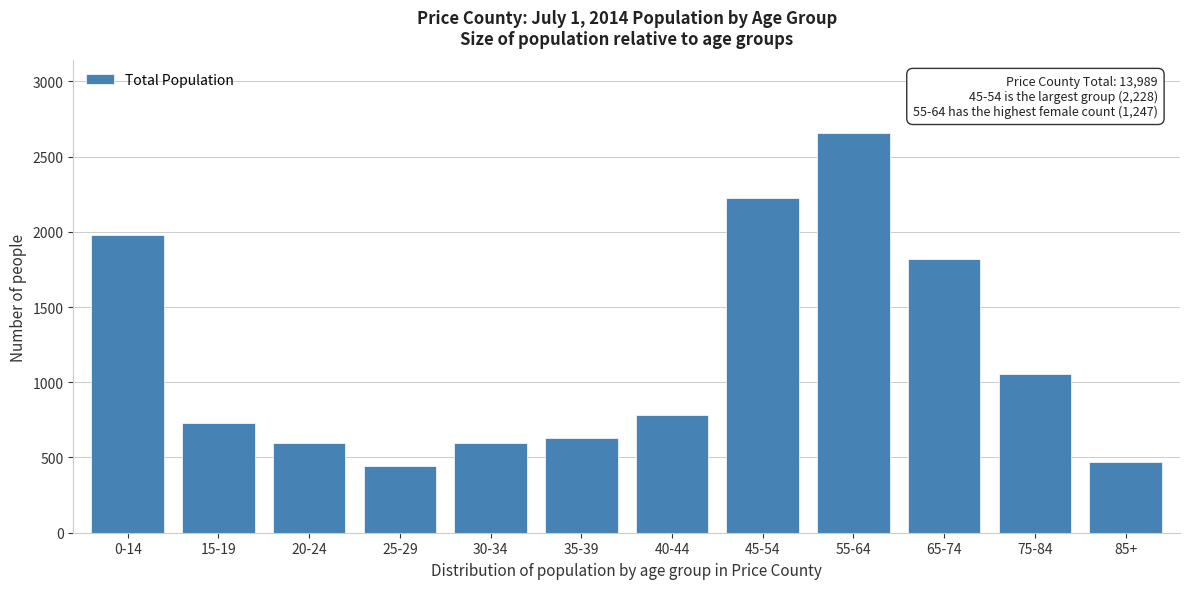

What is the sum of all values?

13989